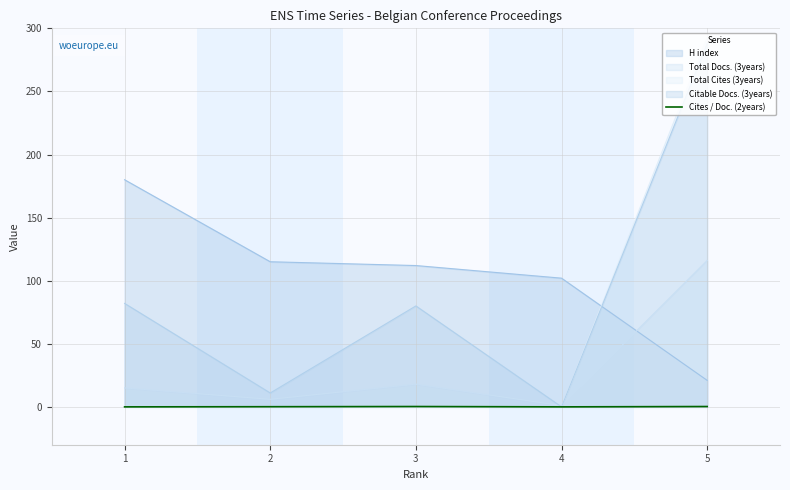

Which series has the largest range (max minus min)?

Total Cites (3years)